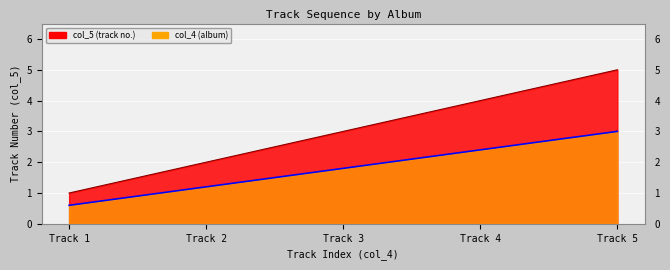

What is the difference between the maximum and minimum values?

4